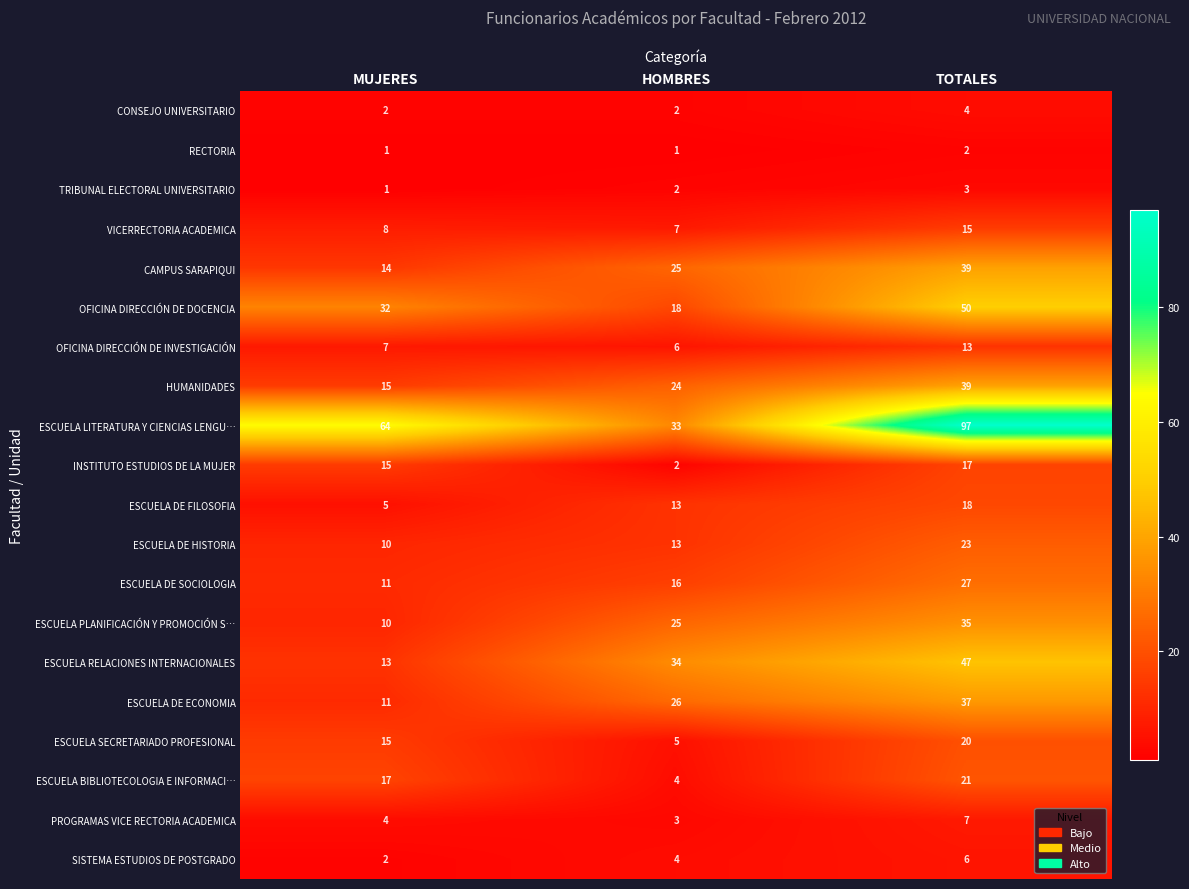

Which category has the lowest value in the SISTEMA ESTUDIOS DE POSTGRADO series?

MUJERES